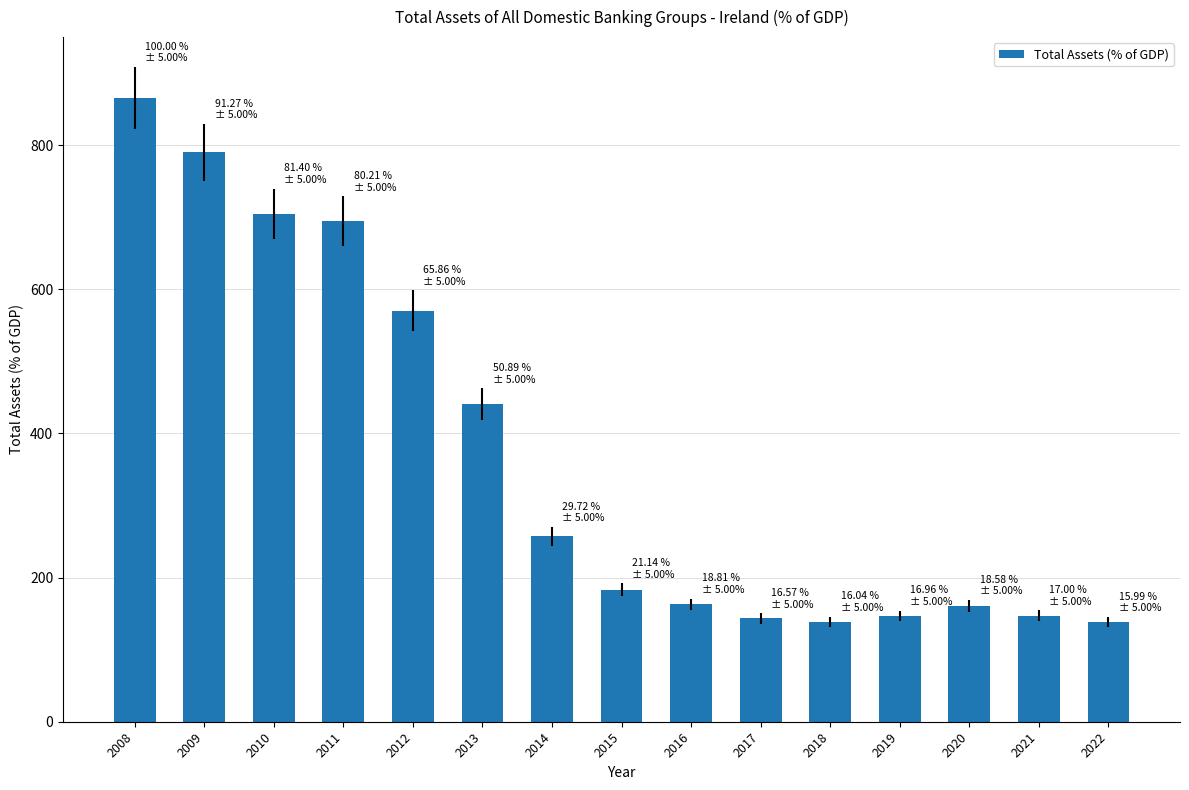

What is the difference between the second highest and minimum values?

651.5